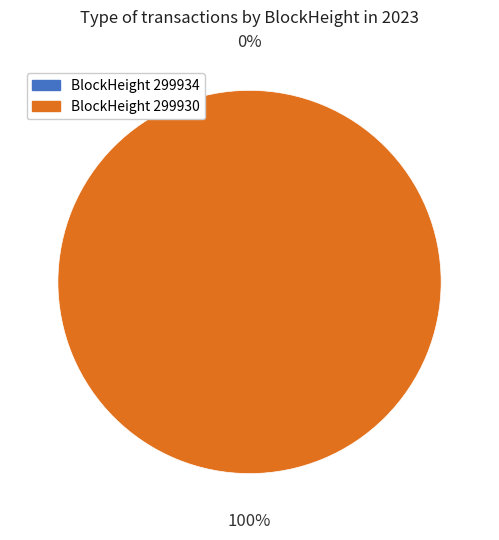

Do 299930 and 299934 together represent more than half of the pie?

Yes